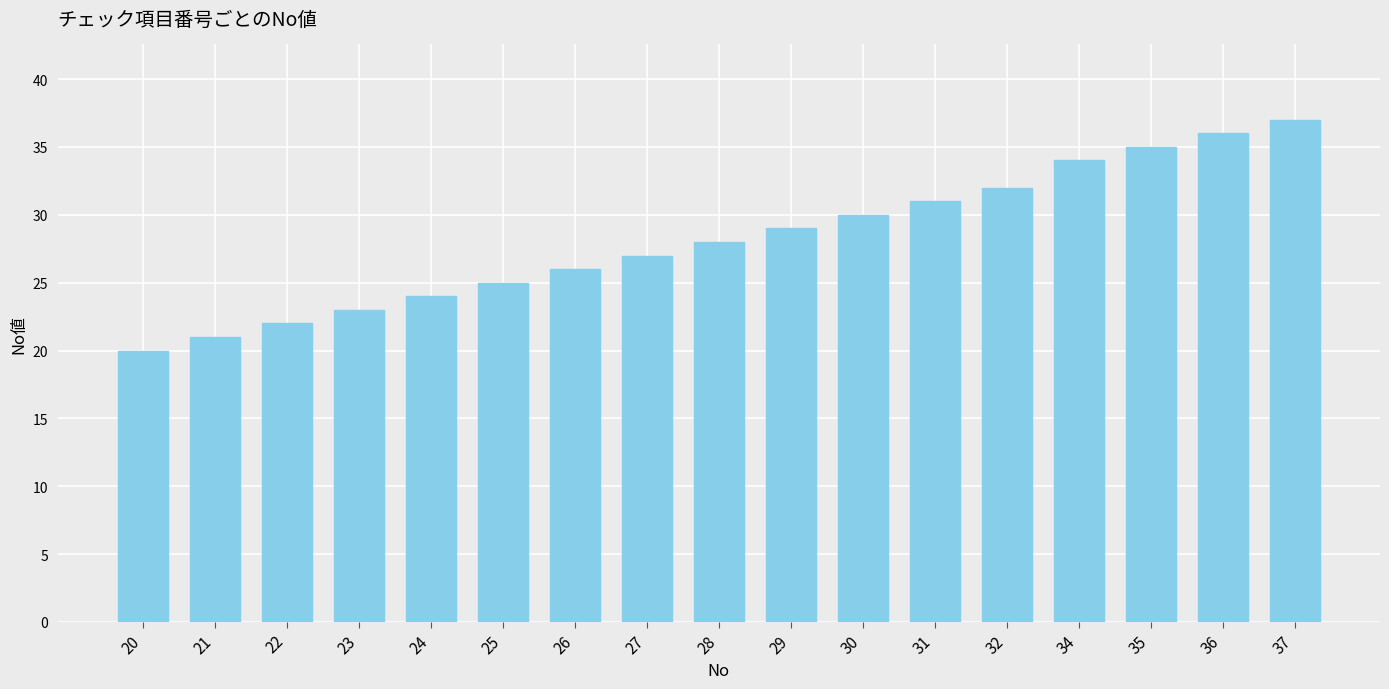

At which category does the chart reach its minimum across all series?

20